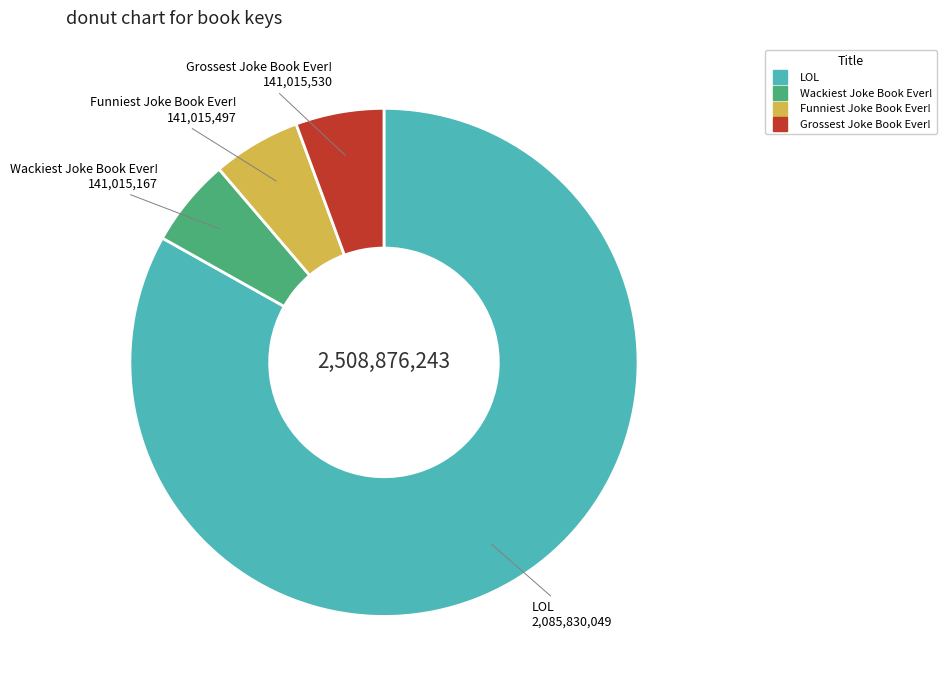

What is the ratio of the value at Funniest Joke Book Ever! to the value at LOL?

0.1